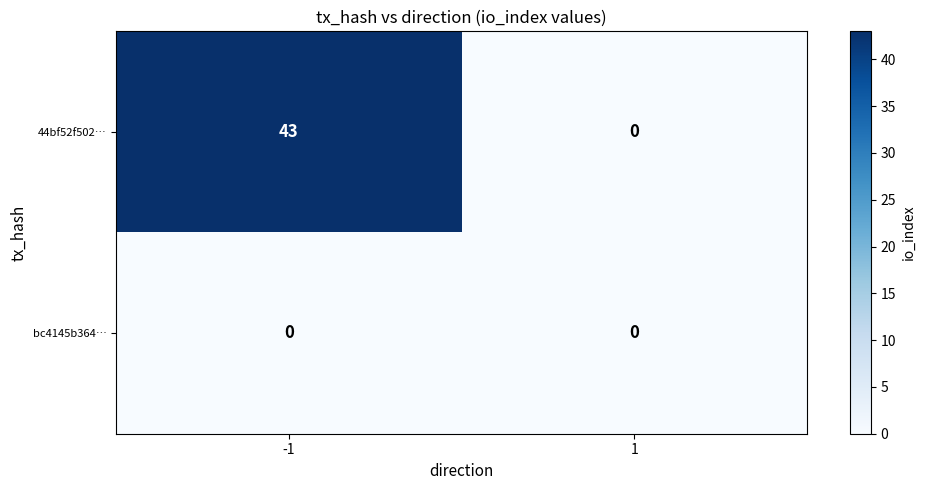

How many data points does each series have?

2